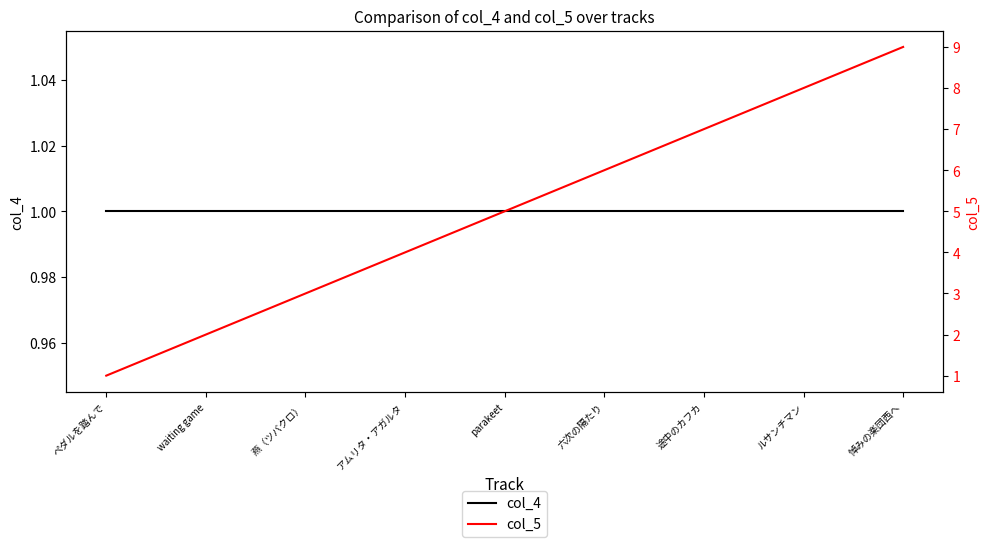

Reading left to right, list all the values displayed in this chart.

col_4: 1	1	1	1	1	1	1	1	1
col_5: 1	2	3	4	5	6	7	8	9